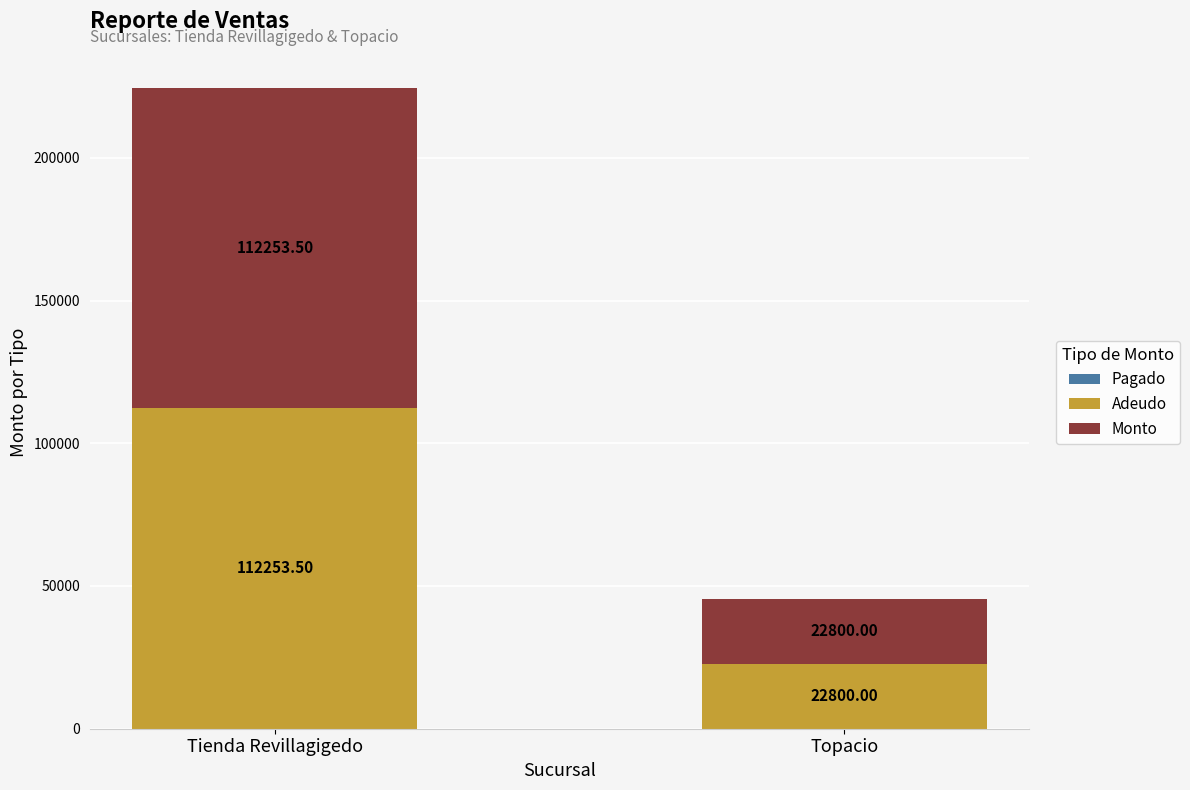

How many data points does each series have?

2